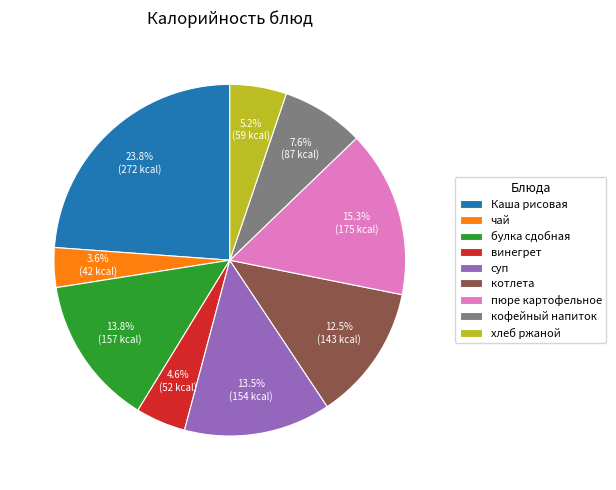

Between пюре картофельное and винегрет, which is larger?

пюре картофельное